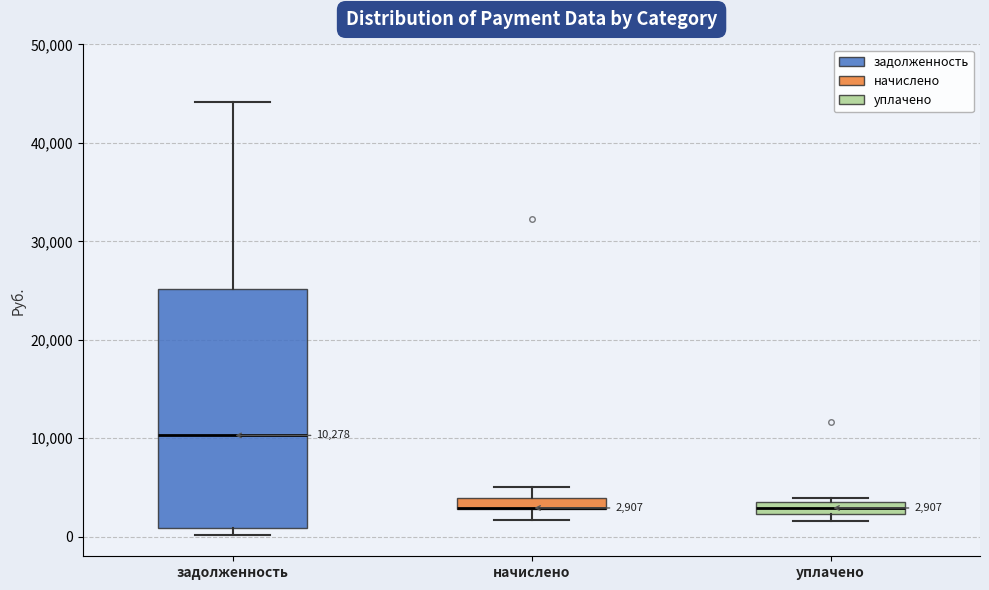

Which box is the tallest, from its lower edge to its upper edge?

задолженность